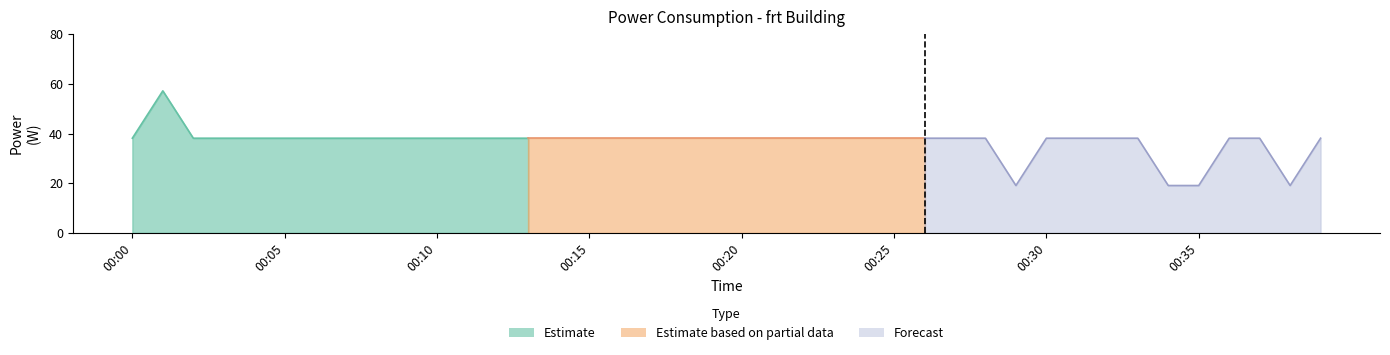

Where is the data nearest to the value 38?

2024-01-25T00:00:00